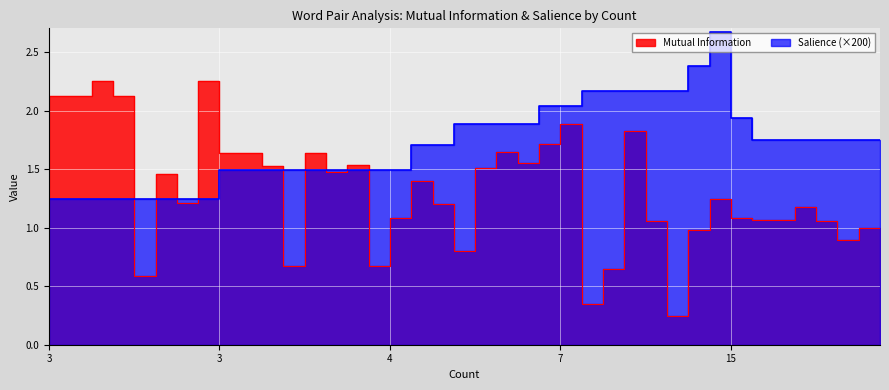

Does the chart display data point markers on the line(s)?

No